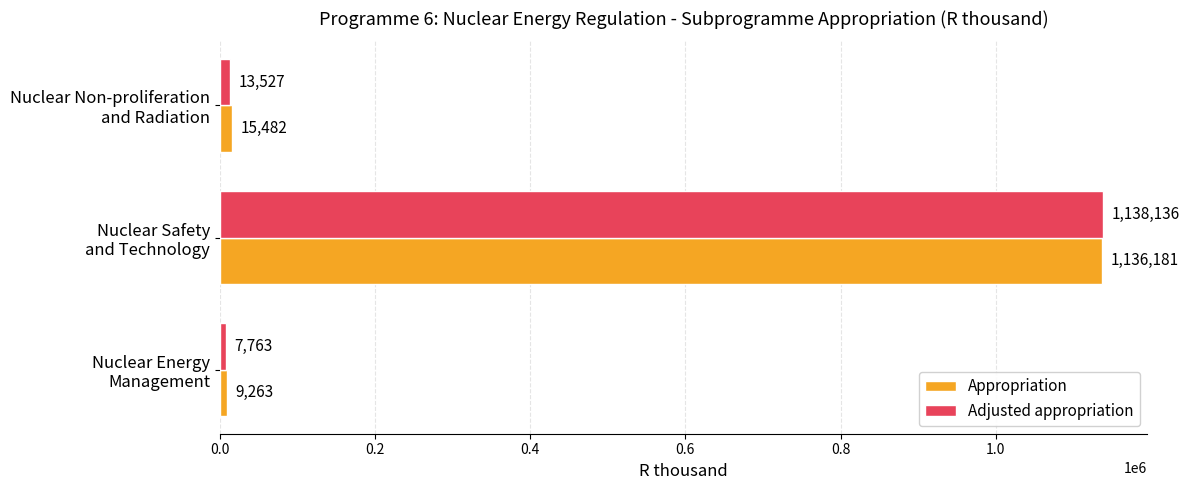

Which series has the largest total across all categories?

Appropriation